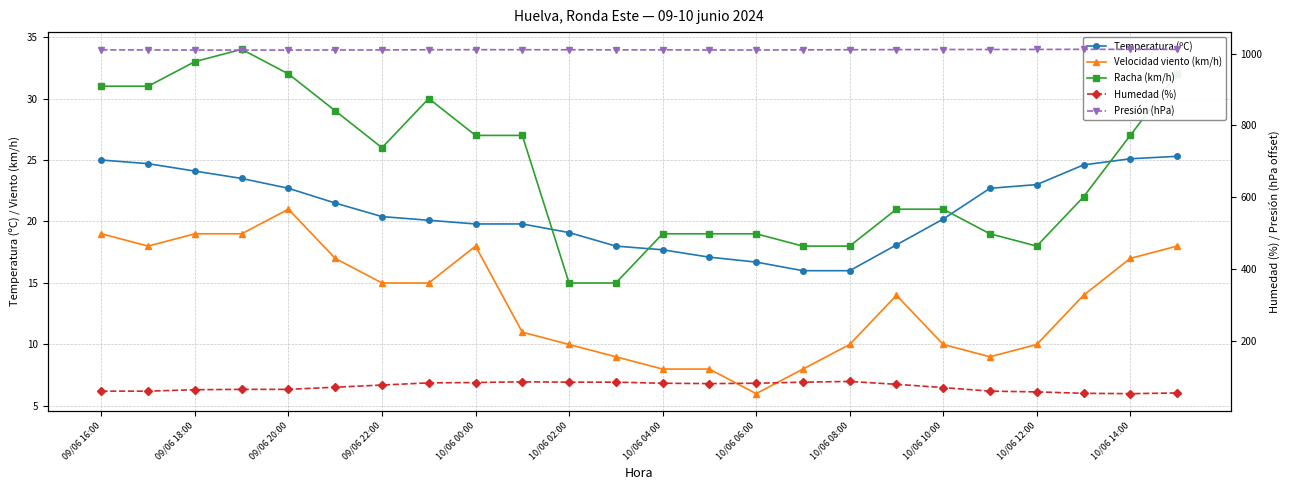

True or false: Presión (hPa) and Temperatura (ºC) intersect in this chart.

False